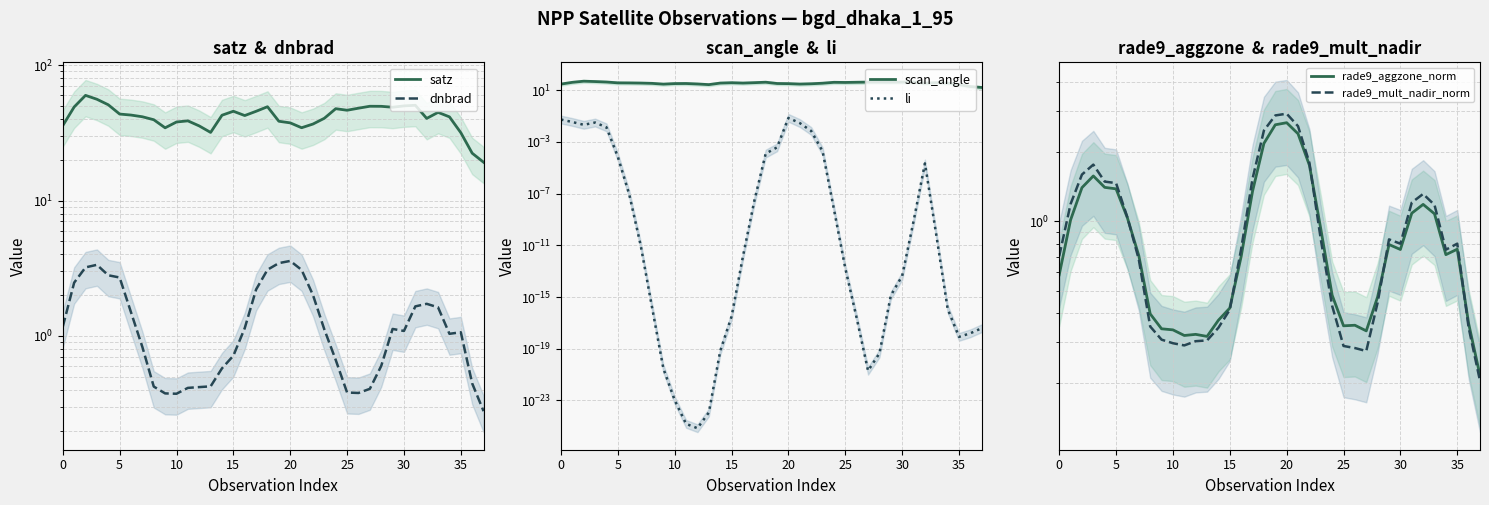

True or false: satz has more than 1 points higher than both neighbors.

True